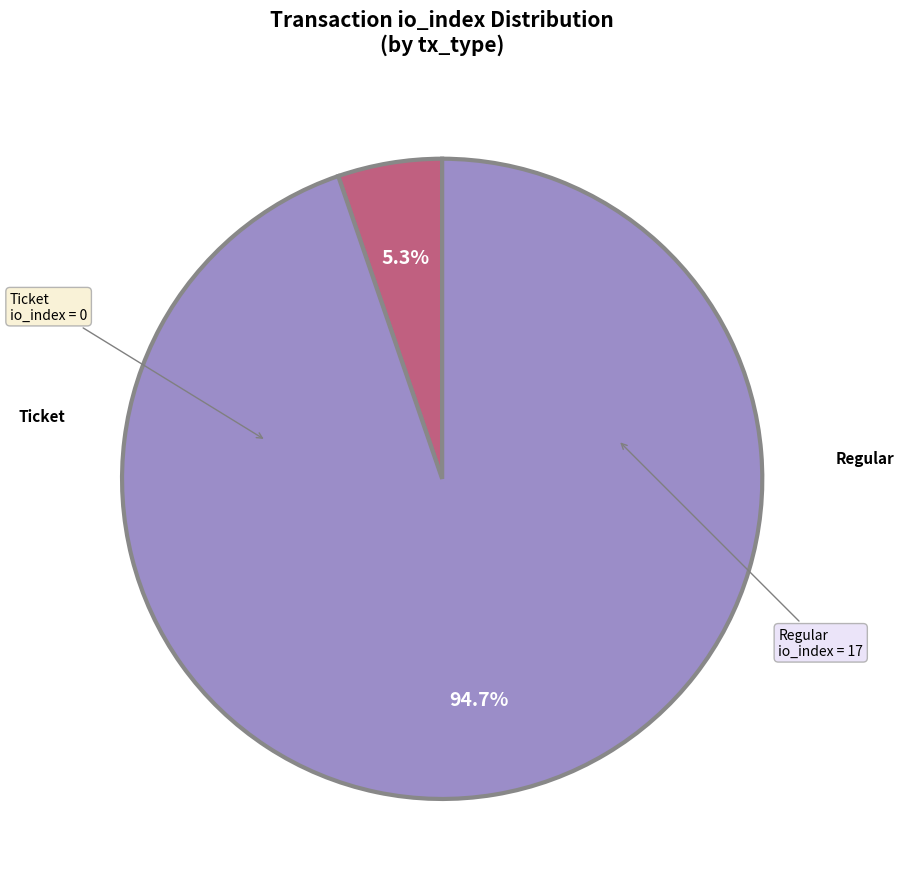

To the nearest percent, what is the average slice percentage?

50%